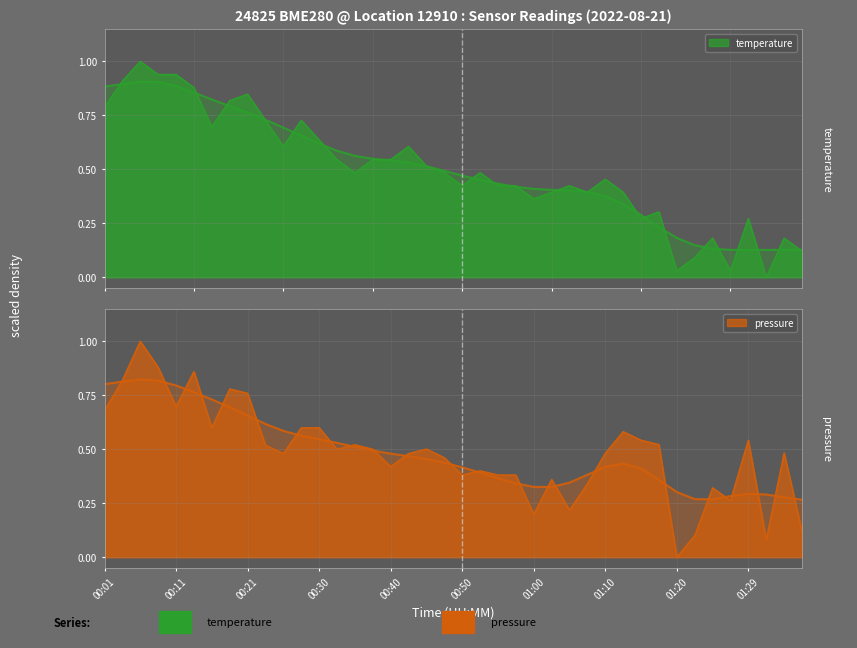

What is the total value across all series at 00:55?

0.8